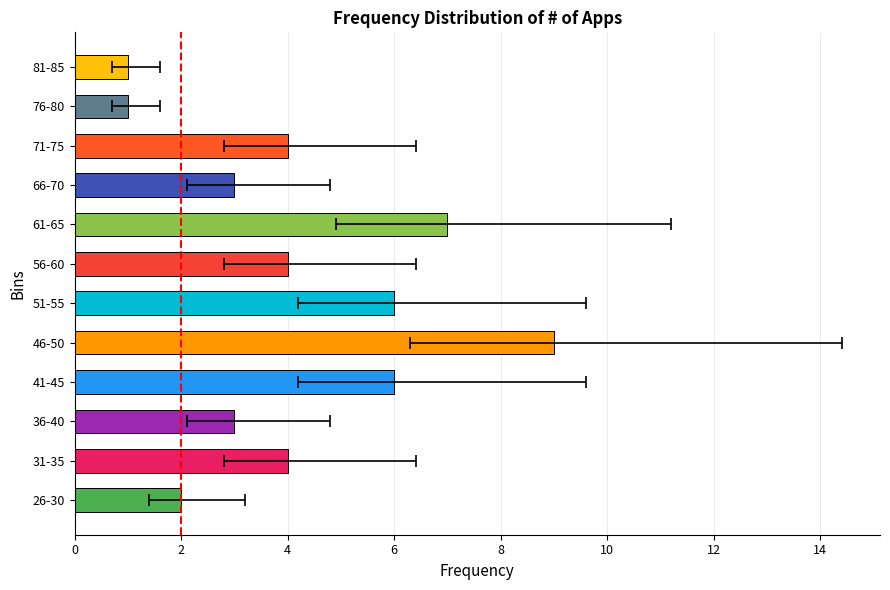

The value at 2 is 0. True or false?

False